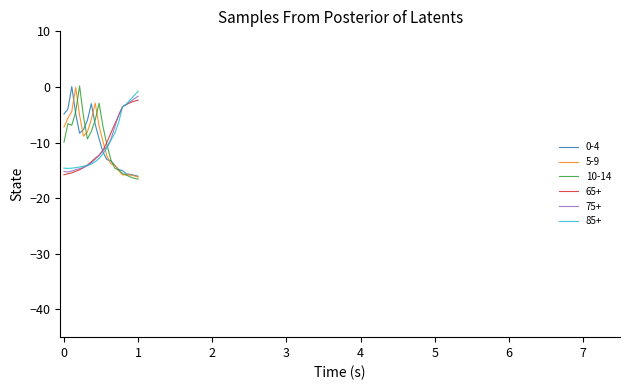

What is the lowest value of the 75+ series?

-15.3